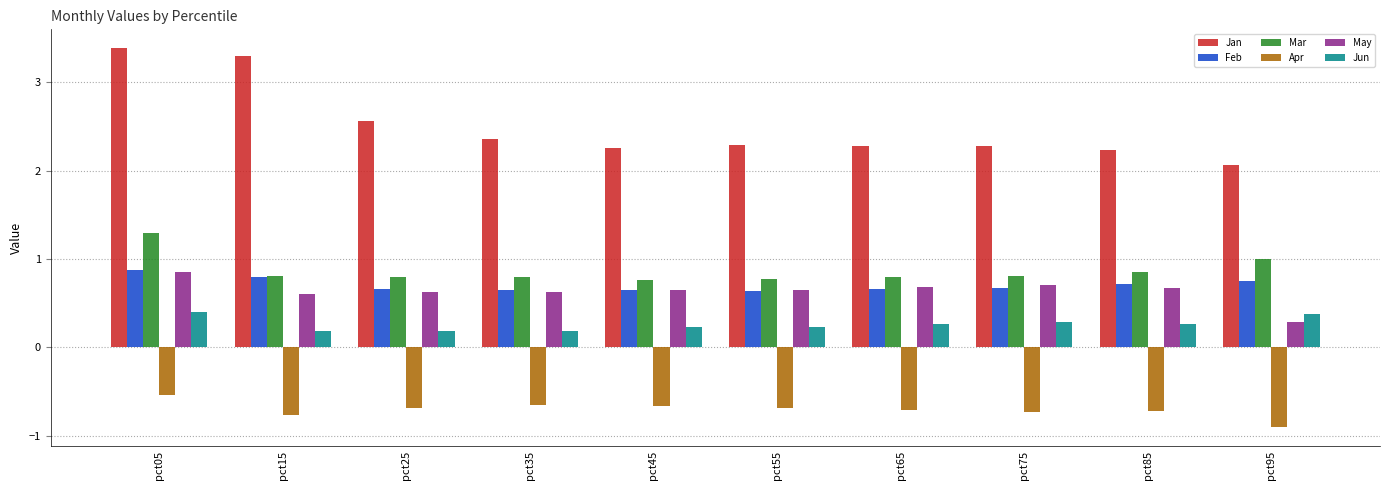

What is the sum of the Mar values at pct45 and pct55?

1.5